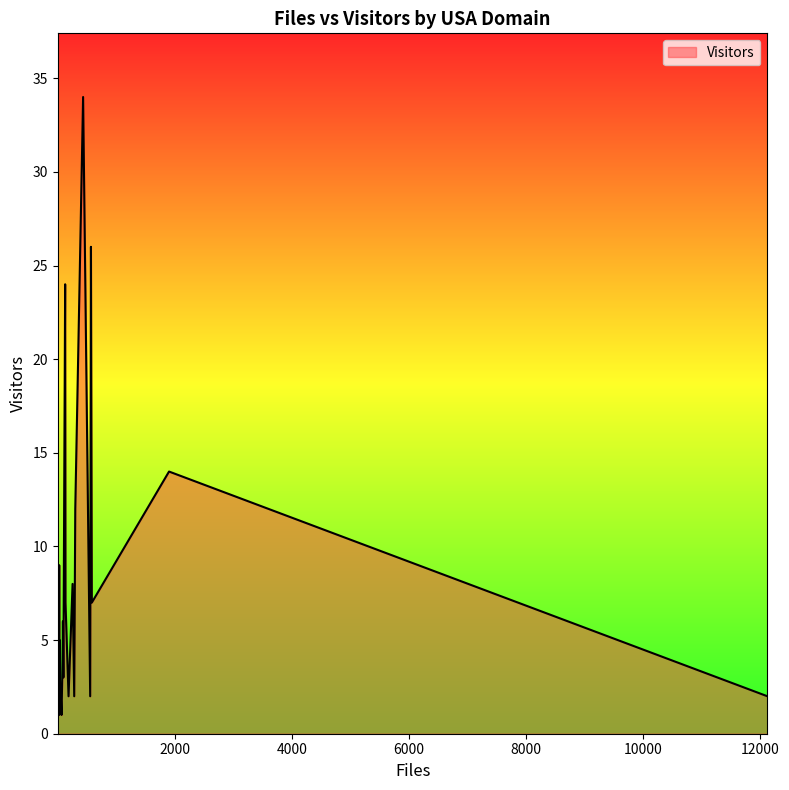

What is the average value?

5